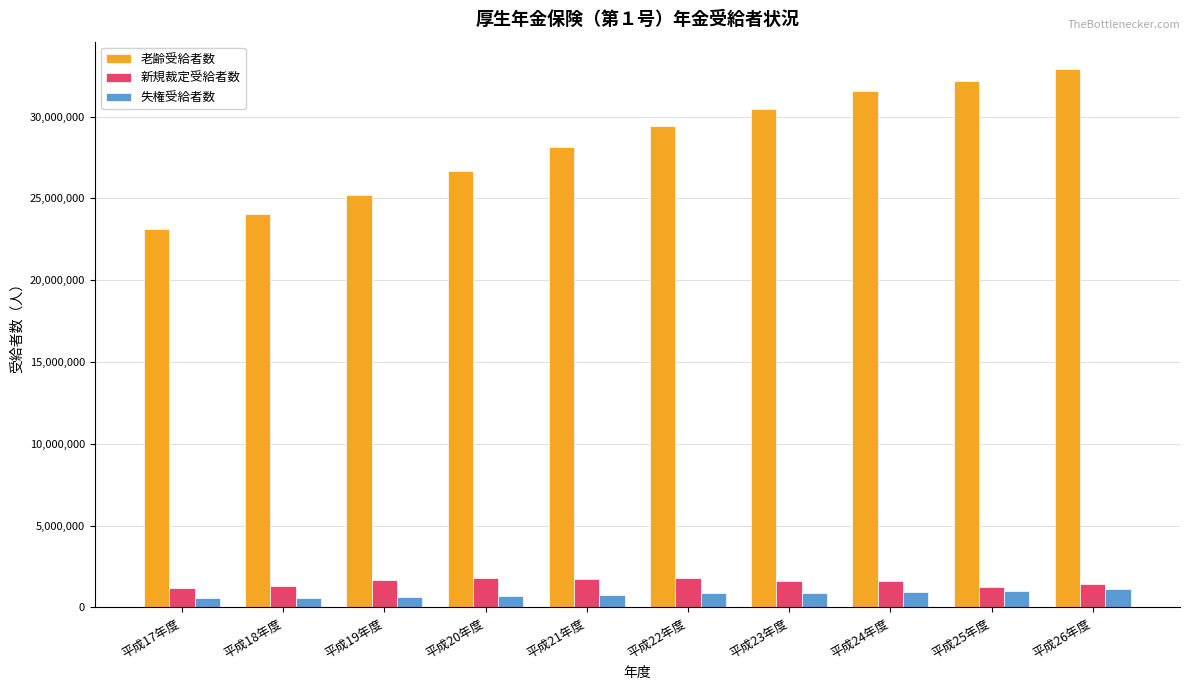

What is the label of the 2nd bar from the left?

平成18年度